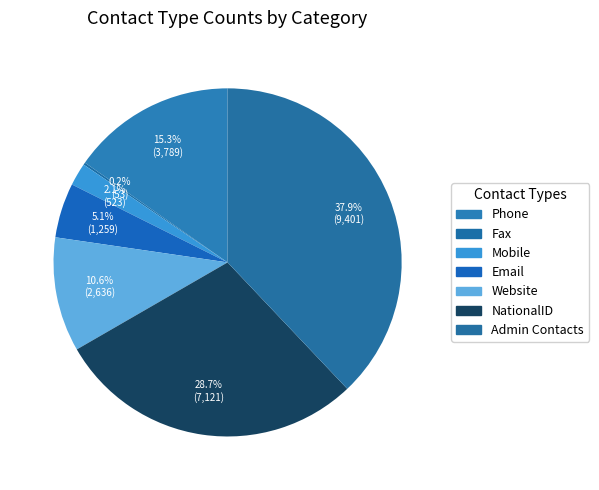

Count the number of slices in the pie.

7